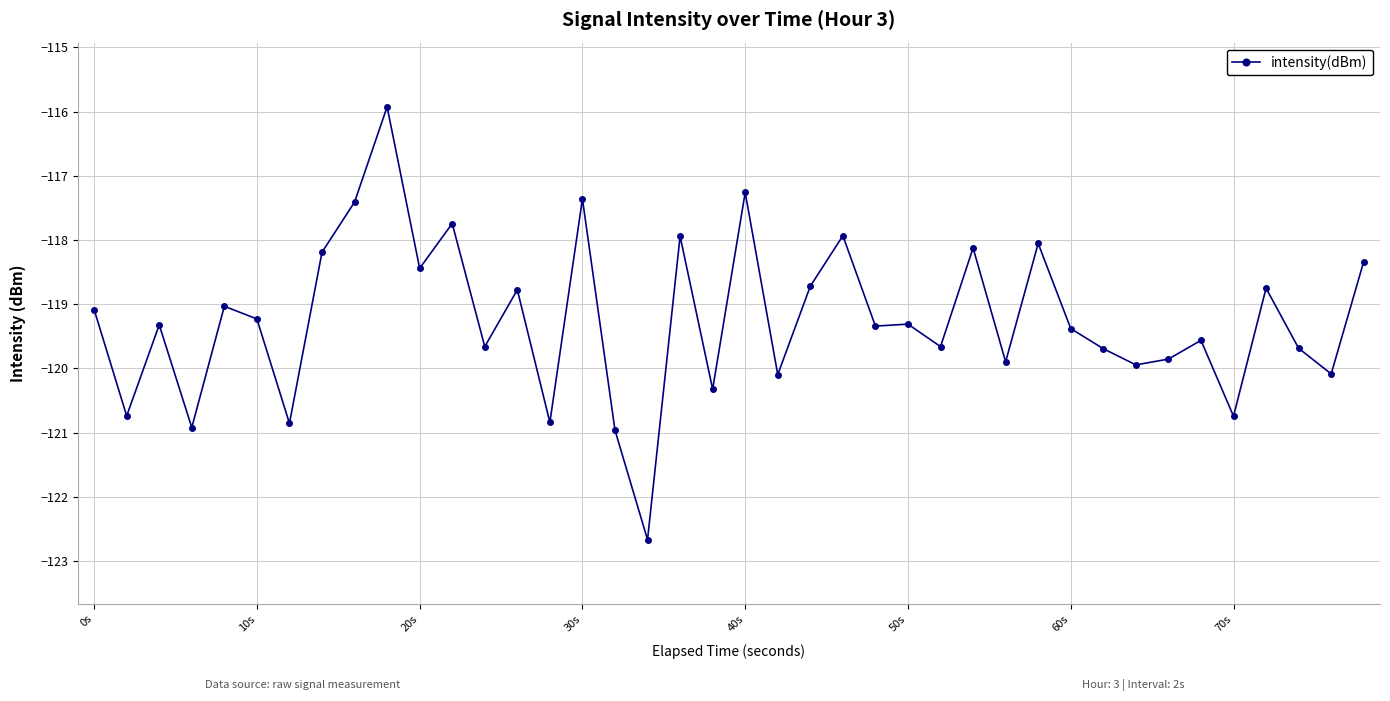

What is the value of the 11th point from the left?

-118.4